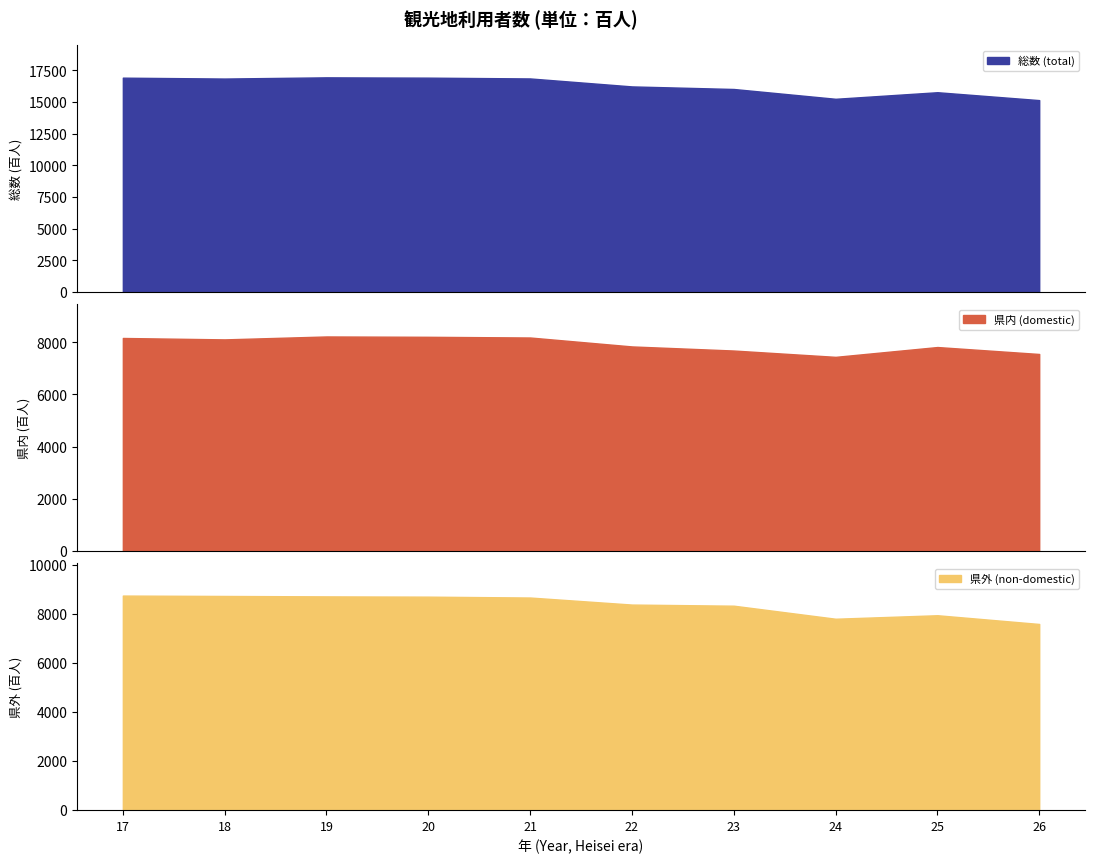

What is the value of the 県内 (domestic) point at the 2nd from the left?

8107